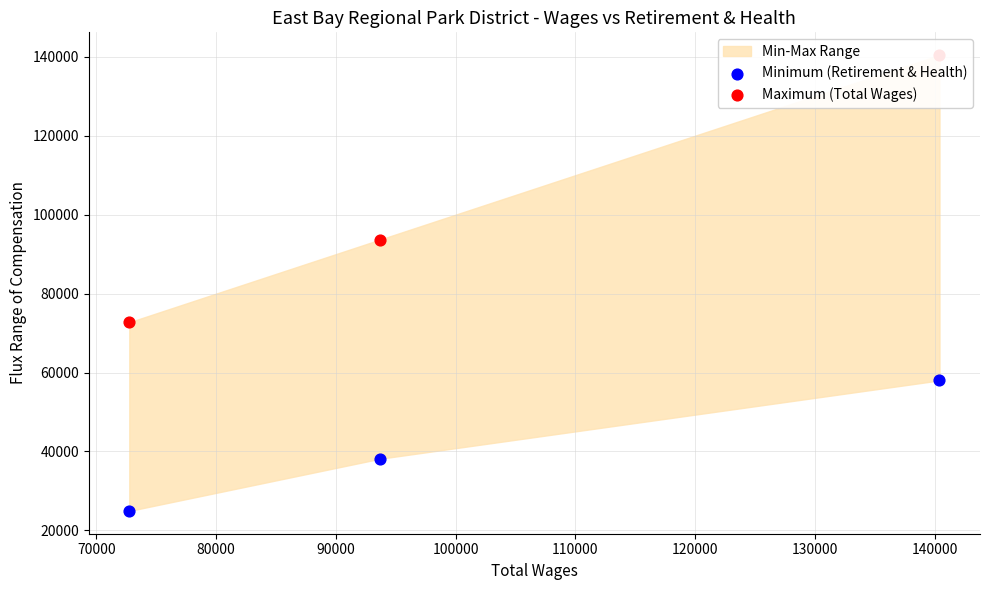

Is the value of Minimum (Retirement & Health) at 80000 greater than the value of Maximum (Total Wages) at 60000?

No